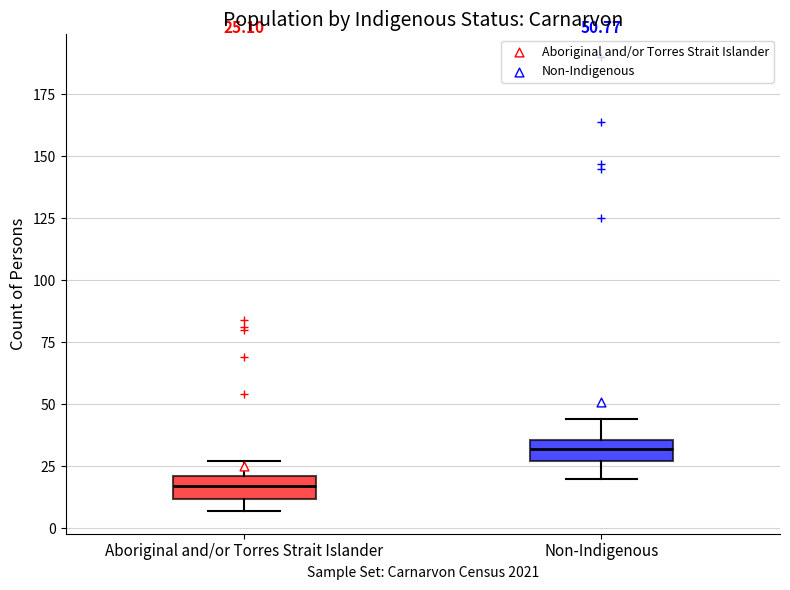

Which box has the lowest median line?

Aboriginal and/or Torres Strait Islander